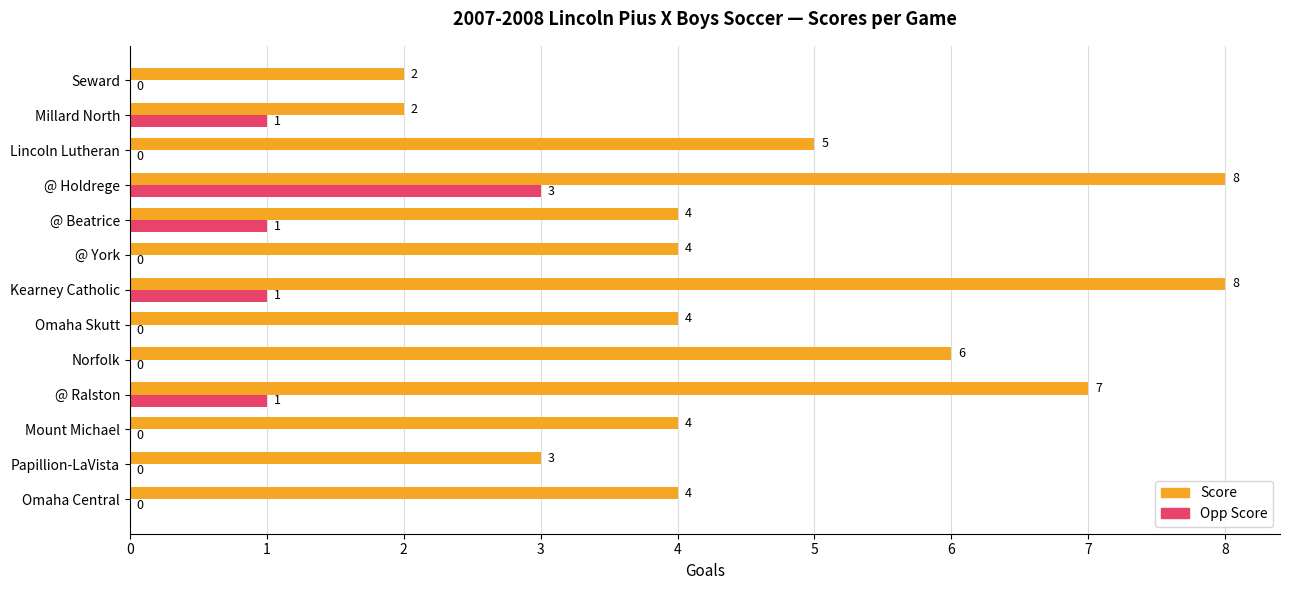

What is the sum of all Opp Score values?

7